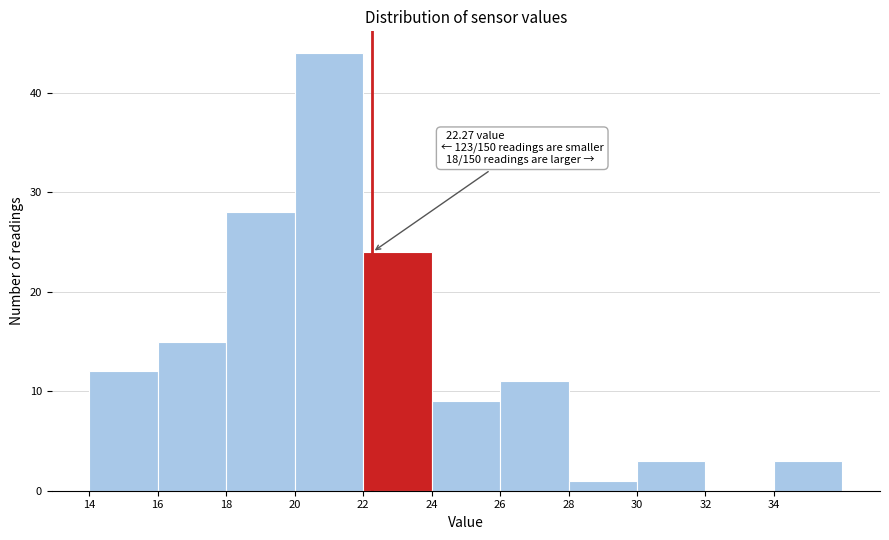

Over which range of the x-axis is the bar tallest?

20 to 22